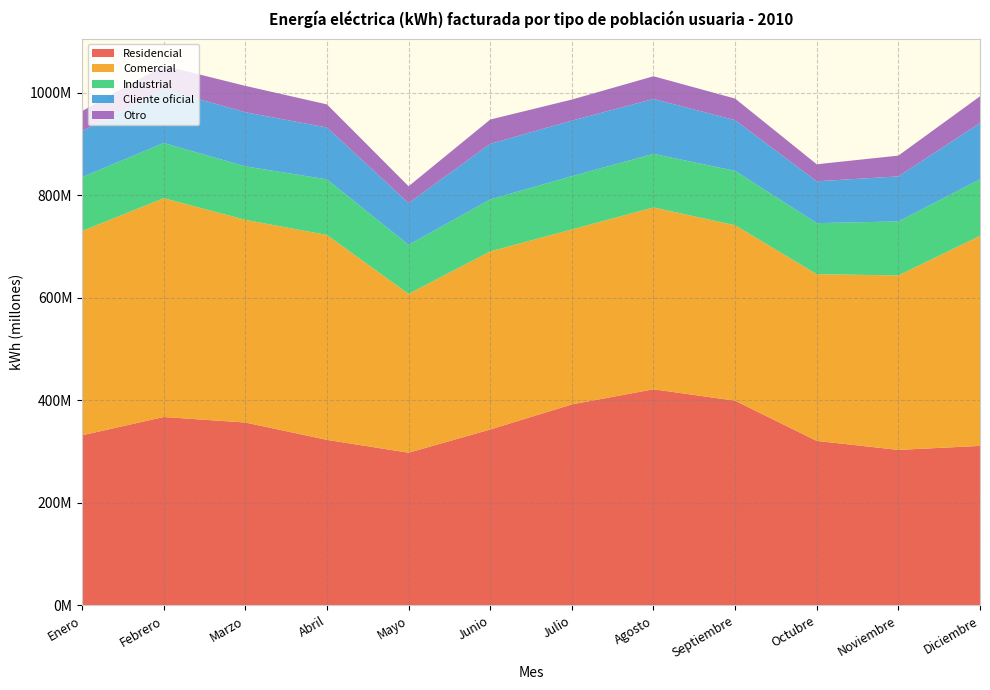

Reading left to right, extract all data points from this chart.

Residencial: Enero=331725062	Febrero=367420715	Marzo=356666539	Abril=322821762	Mayo=297840472	Junio=343061102	Julio=391993925	Agosto=421485916	Septiembre=399146515	Octubre=320817686	Noviembre=303286728	Diciembre=311059891
Comercial: Enero=398353016	Febrero=426584514	Marzo=395121903	Abril=399412980	Mayo=309558946	Junio=347217323	Julio=341083554	Agosto=354466962	Septiembre=342101398	Octubre=325063645	Noviembre=340144369	Diciembre=409484257
Industrial: Enero=105025891	Febrero=107591502	Marzo=104273185	Abril=108420944	Mayo=95799837	Junio=101353781	Julio=103898222	Agosto=104501827	Septiembre=106036192	Octubre=99544749	Noviembre=105235903	Diciembre=110253709
Cliente oficial: Enero=89547335	Febrero=104631223	Marzo=105540575	Abril=101127172	Mayo=81271357	Junio=108300789	Julio=108287517	Agosto=107109790	Septiembre=98818795	Octubre=81524318	Noviembre=87844728	Diciembre=109804314
Otro: Enero=39125641	Febrero=46269948	Marzo=51360467	Abril=45079261	Mayo=32833487	Junio=47406366	Julio=41023578	Agosto=44175003	Septiembre=42105718	Octubre=33195016	Noviembre=40511000	Diciembre=52009849